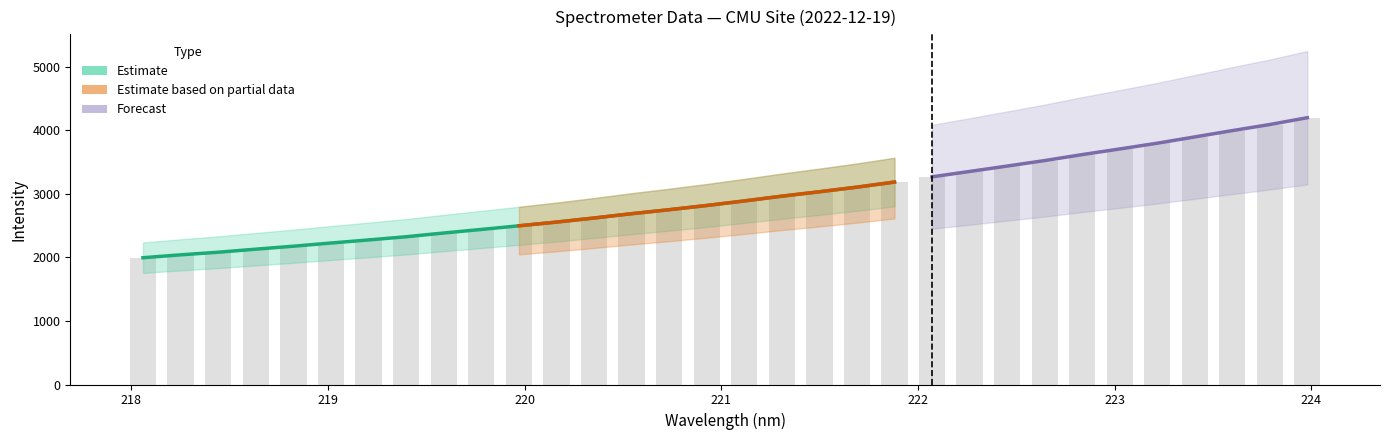

Rank the categories by Estimate value from highest to lowest.

223.9802, 223.7895, 223.5987, 223.408, 223.2172, 223.0264, 222.8355, 222.6447, 222.4538, 222.263, 222.0721, 221.8812, 221.6902, 221.4993, 221.3083, 221.1174, 220.9264, 220.7354, 220.5444, 220.3533, 220.1623, 219.9712, 219.7801, 219.589, 219.3979, 219.2067, 219.0156, 218.8244, 218.6332, 218.442, 218.2508, 218.0596